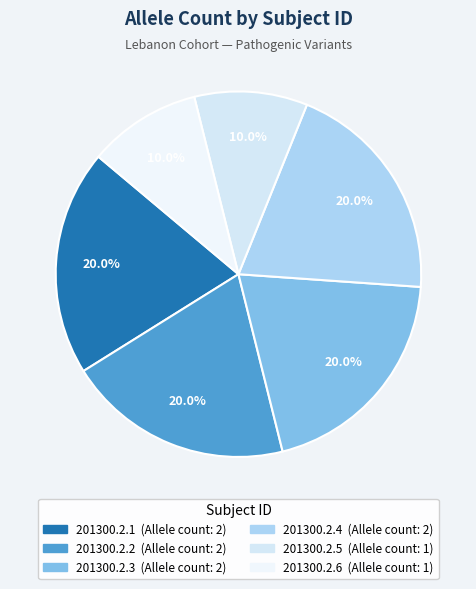

Which slice is the largest?

201300.2.1